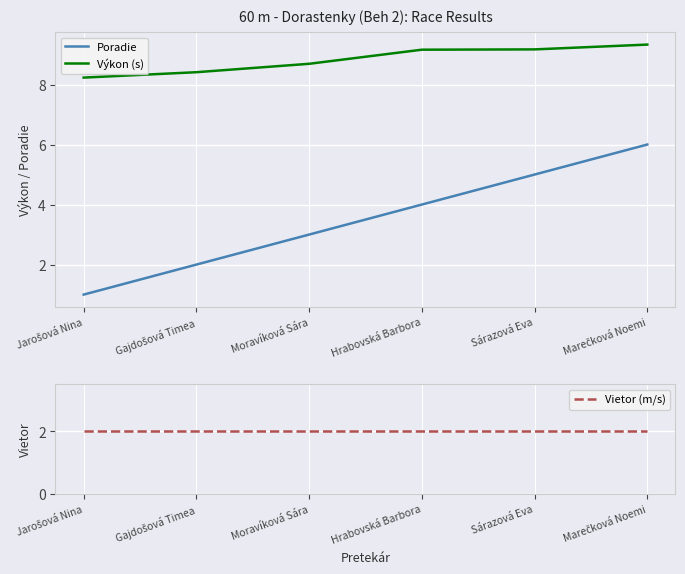

At how many categories does at least one series exceed 2?

6